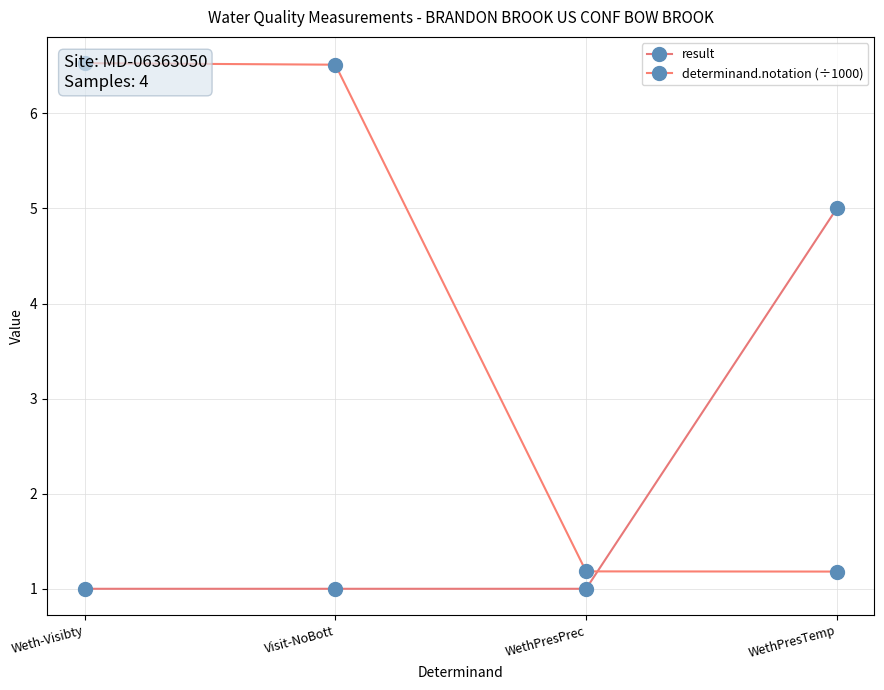

Count the result values in the range 1 to 5.

4